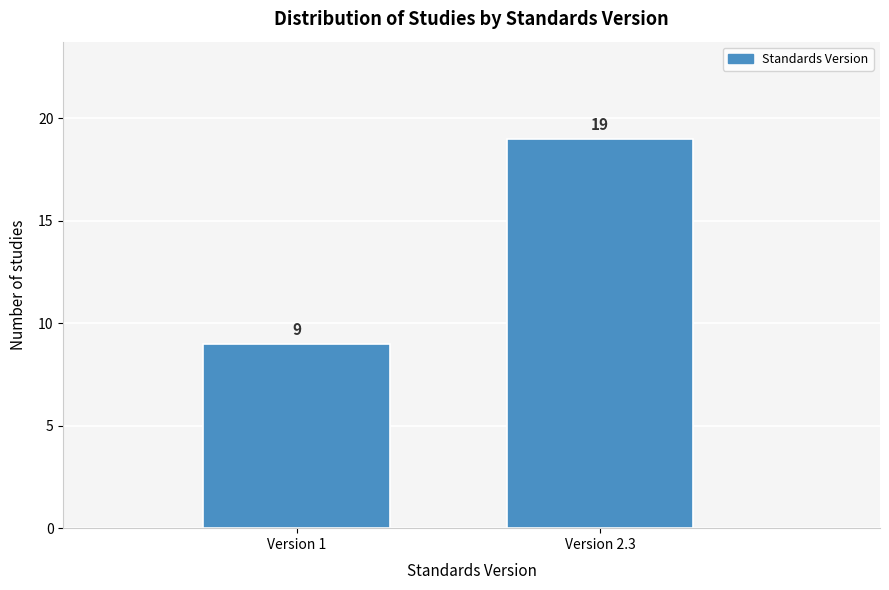

Reading right to left, list all the values displayed in this chart.

Version 2.3=19	Version 1=9